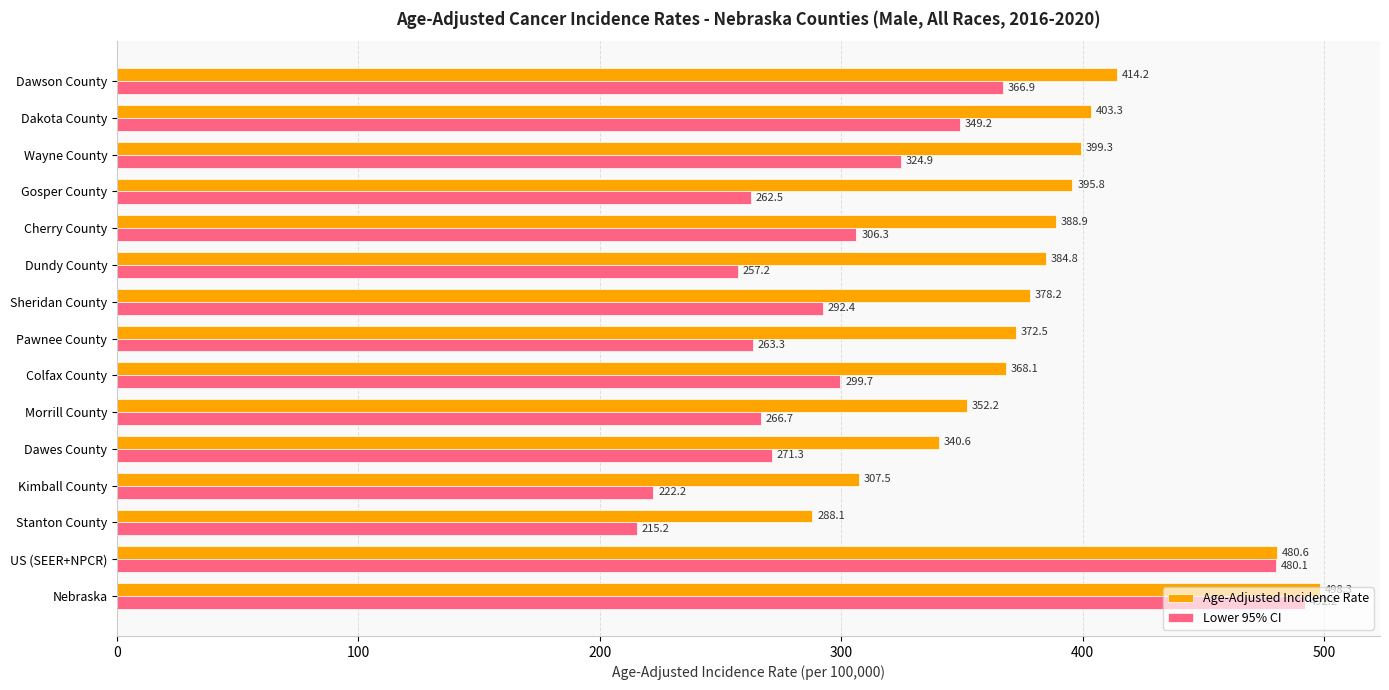

What is the sum of all Age-Adjusted Incidence Rate values?

5772.4